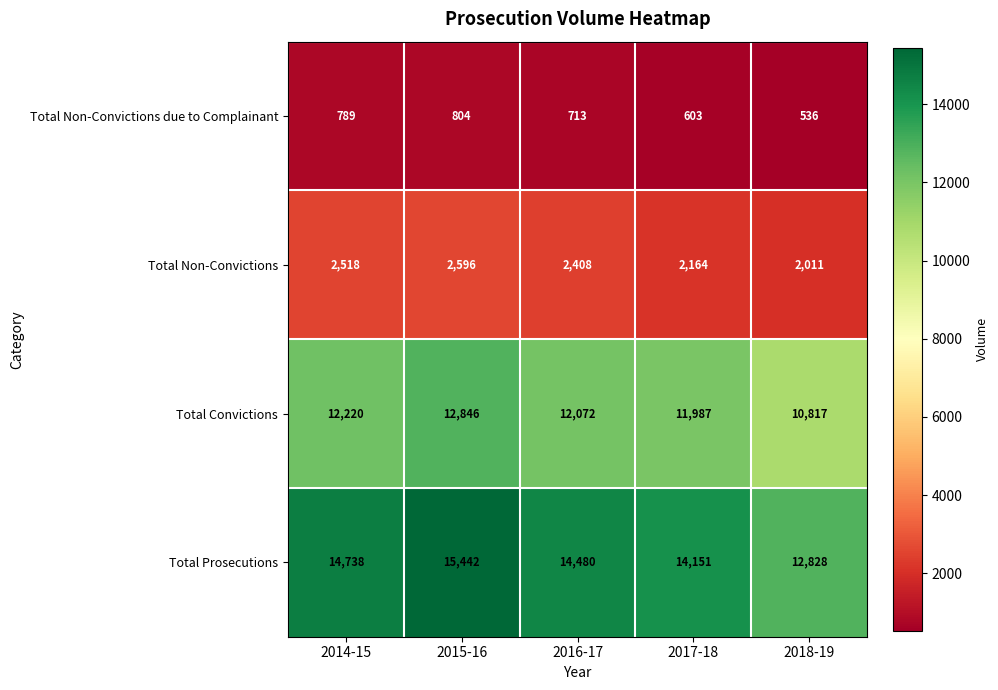

Which category has the lowest value in the Total Non-Convictions due to Complainant series?

2018-19